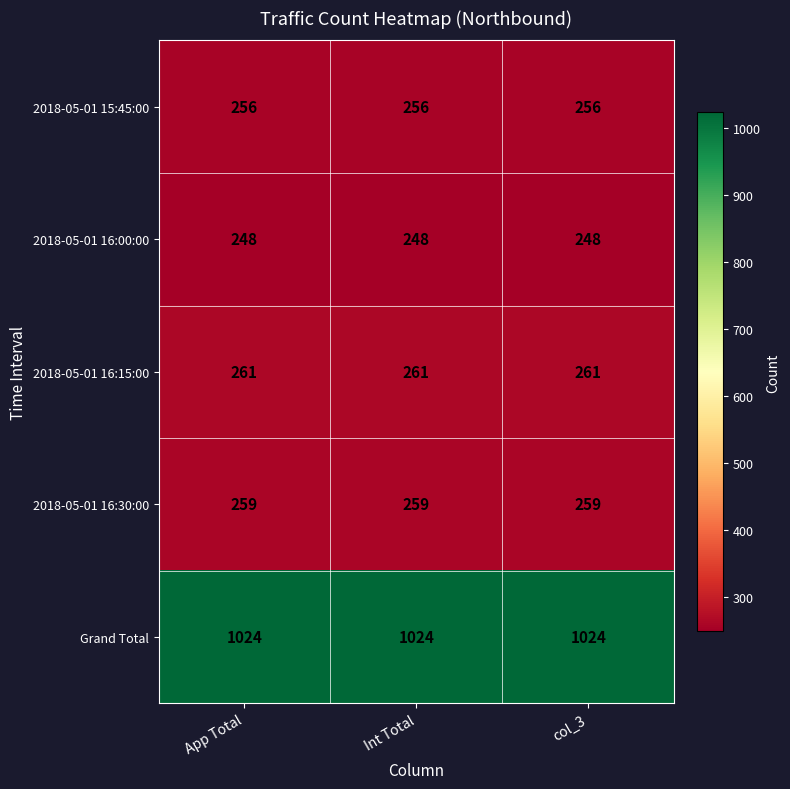

What is the difference between the highest and lowest values at Int Total?

776